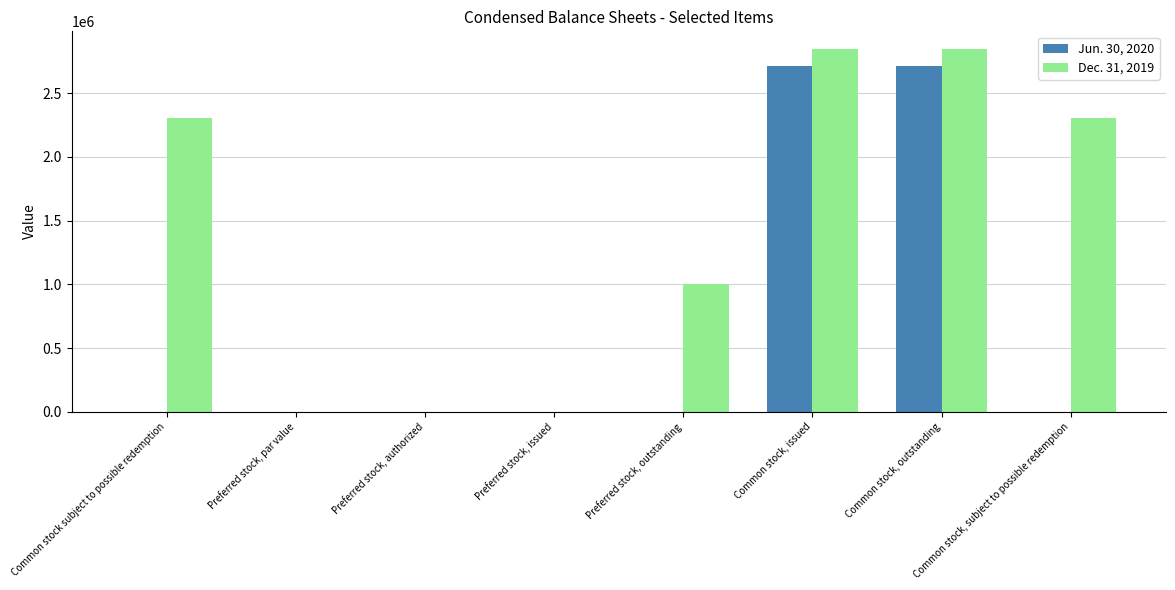

The value of Dec. 31, 2019 at Preferred stock, outstanding is 1620509. True or false?

False